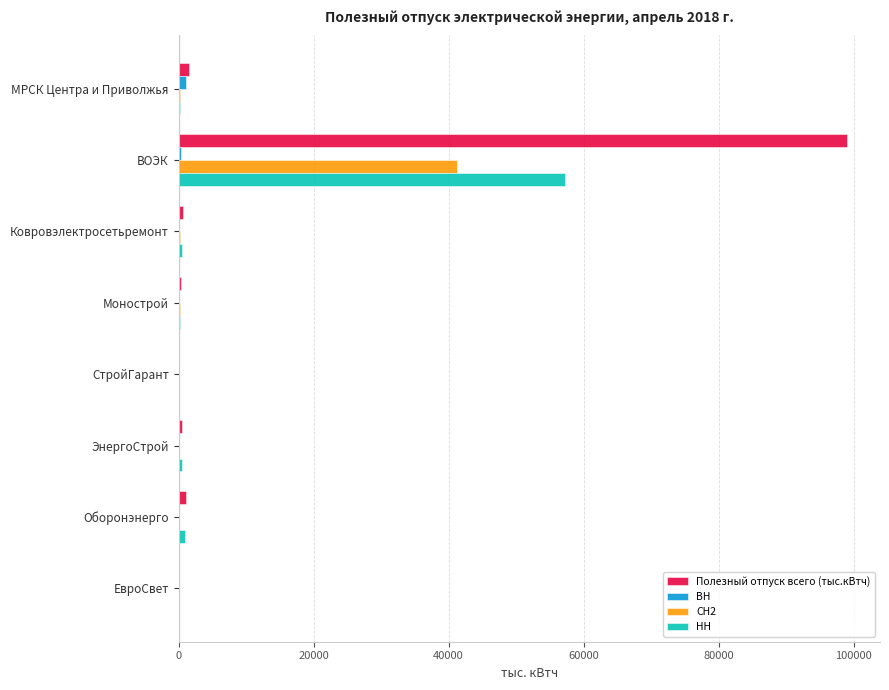

Which series has the widest spread of values?

Полезный отпуск всего (тыс.кВтч)